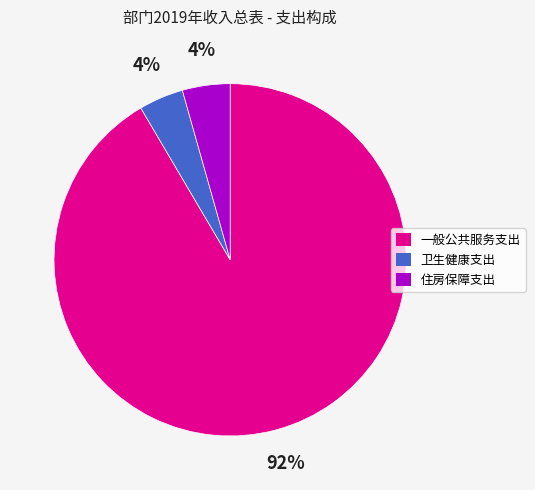

Is the sum of 卫生健康支出 and 住房保障支出 greater than half?

No